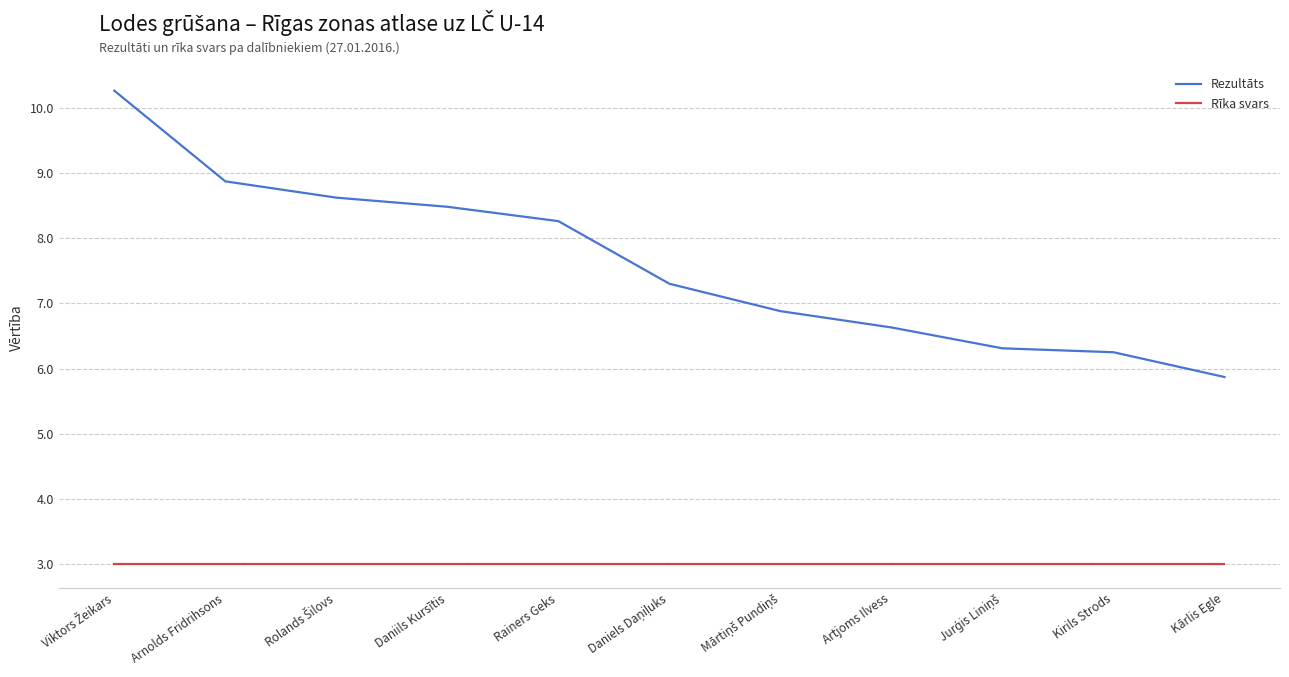

What is the average value of the Rezultāts series?

7.6